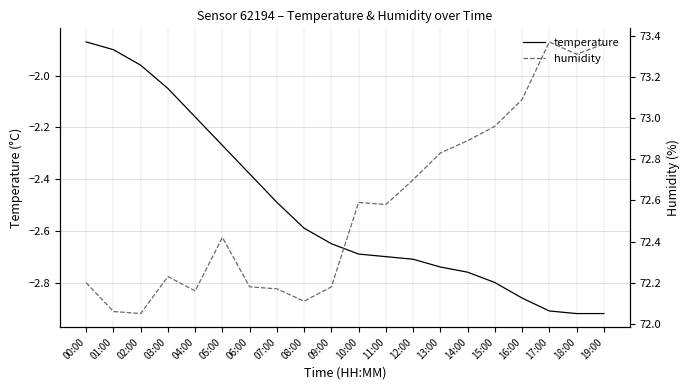

True or false: humidity has a value of 72.1 at 01:00.

True